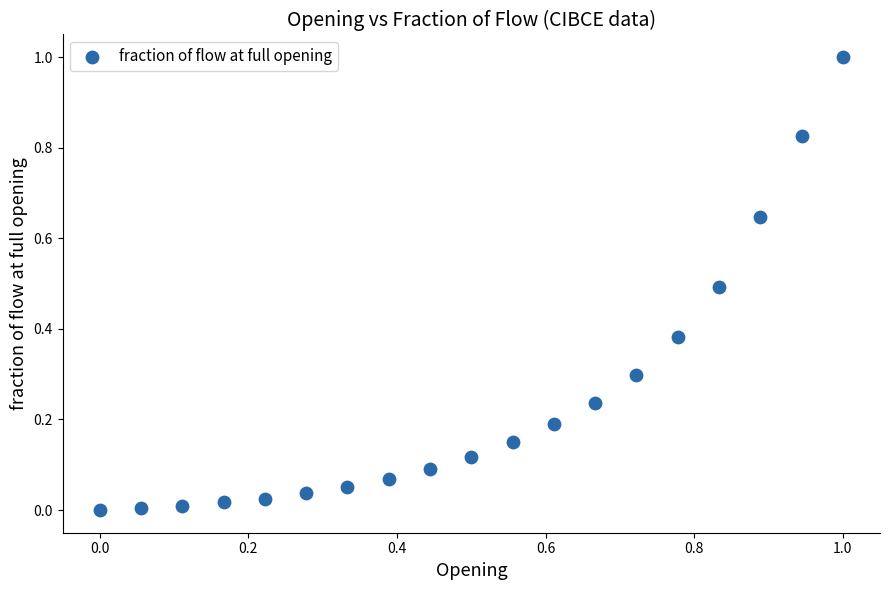

What is the range of X values (max minus min)?

1.0